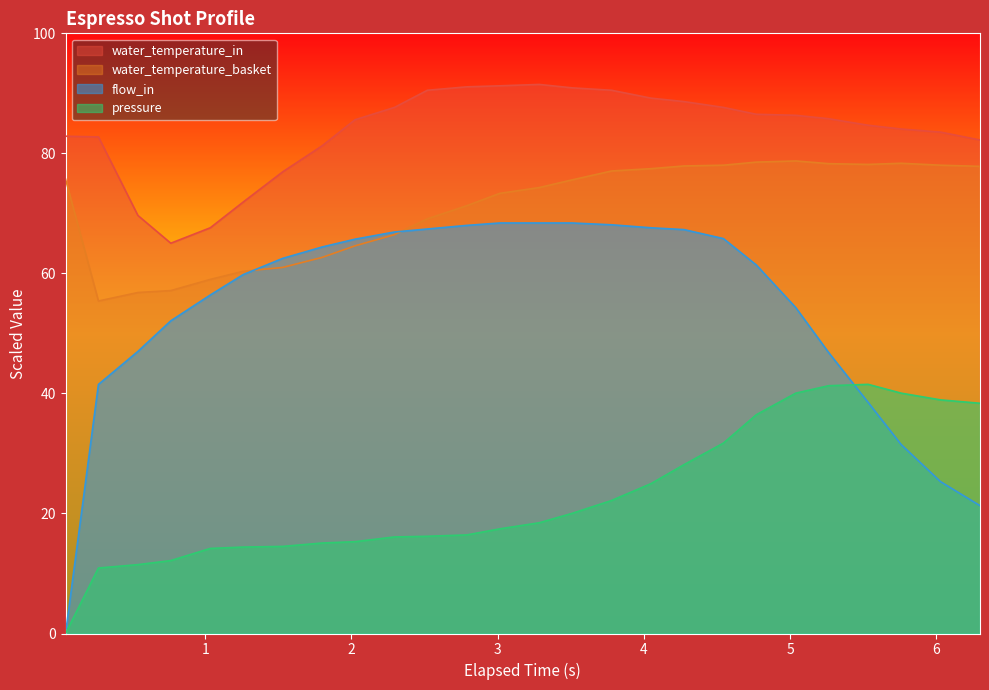

How many values in the water_temperature_basket series are below 75?

13